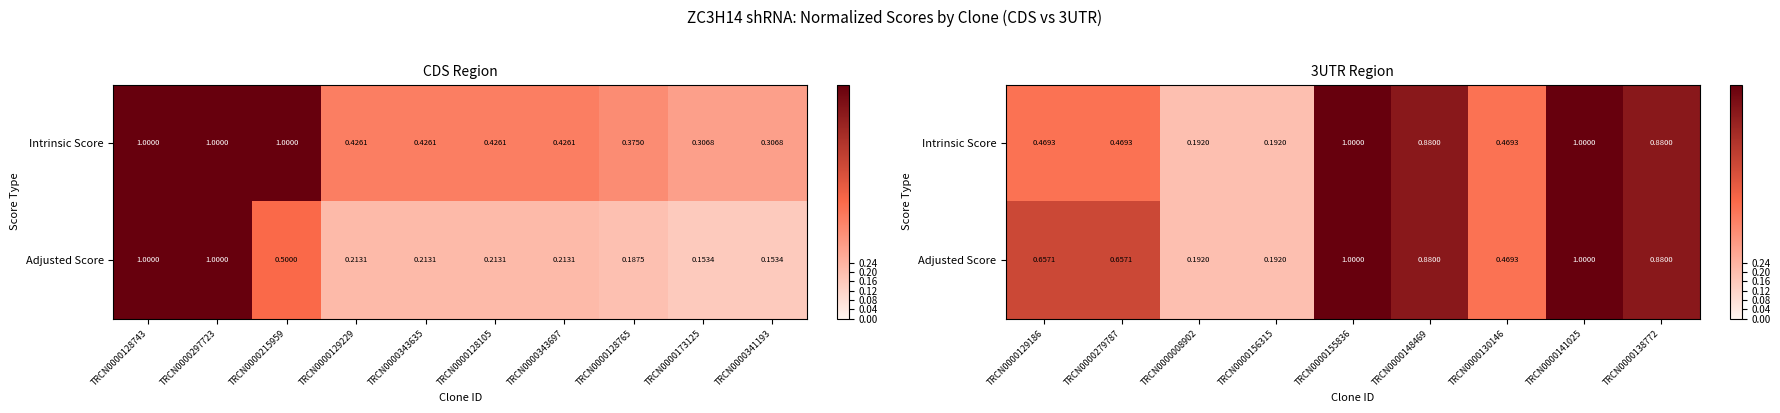

Count the number of categories in the chart.

9